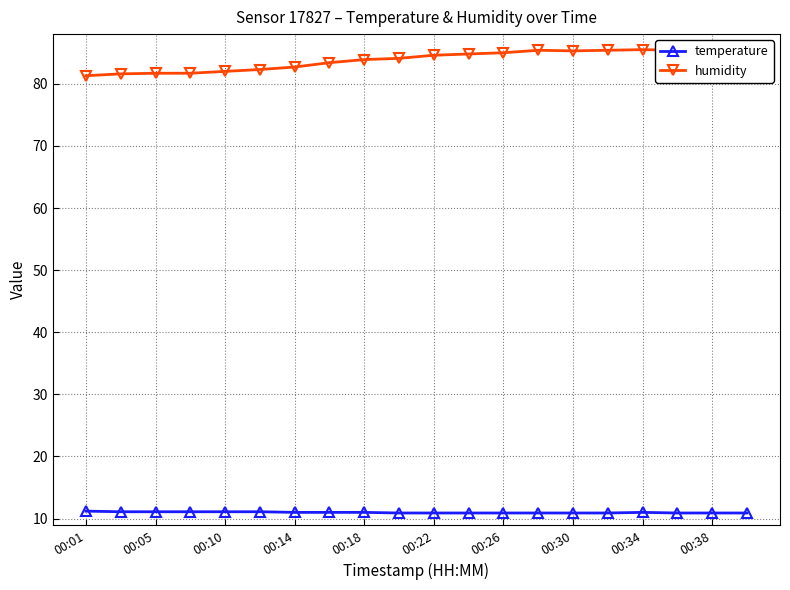

In humidity, how many points are higher than both neighbors (excluding endpoints)?

2